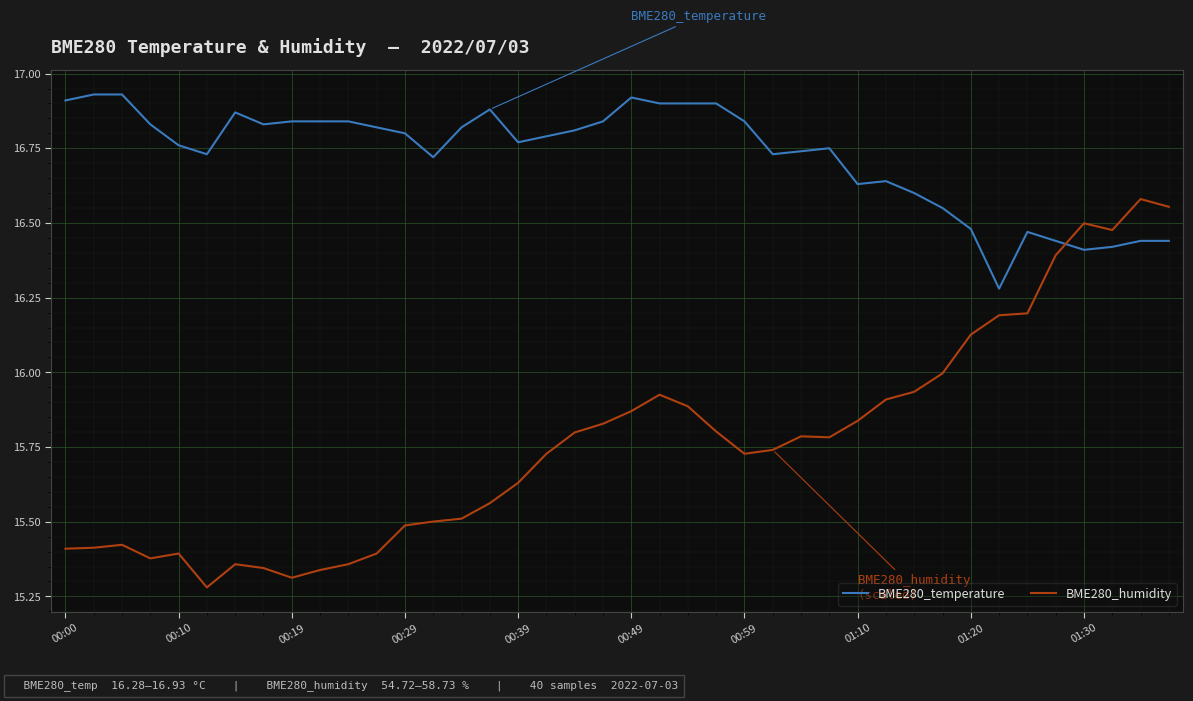

After their last crossing, which series has the higher values: BME280_humidity or BME280_temperature?

BME280_humidity